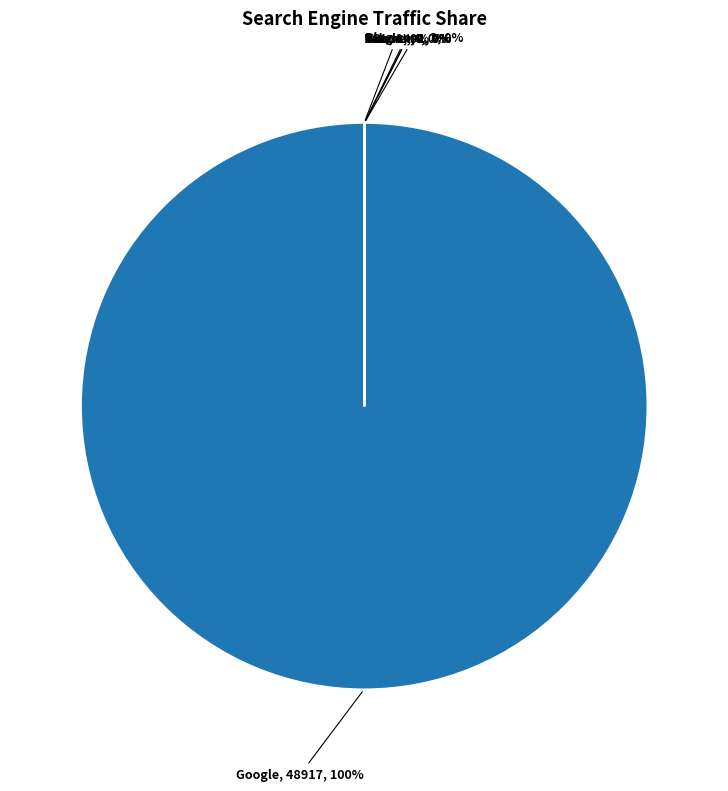

Is there a majority slice in this chart?

Yes